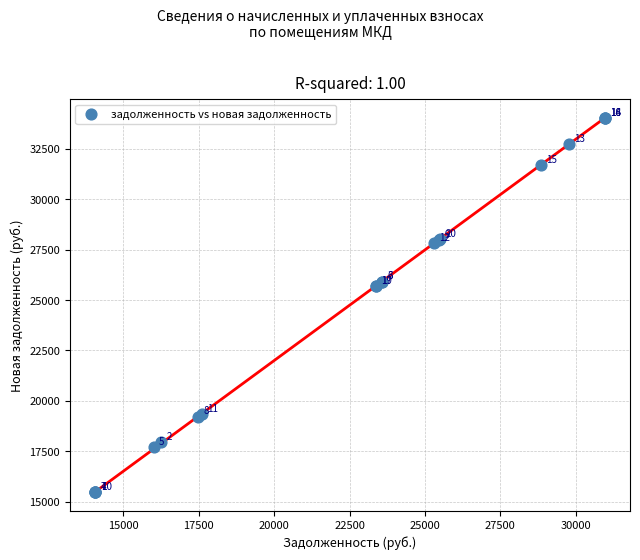

What Y value in the scatter plot is closest to 24746?

25697.0